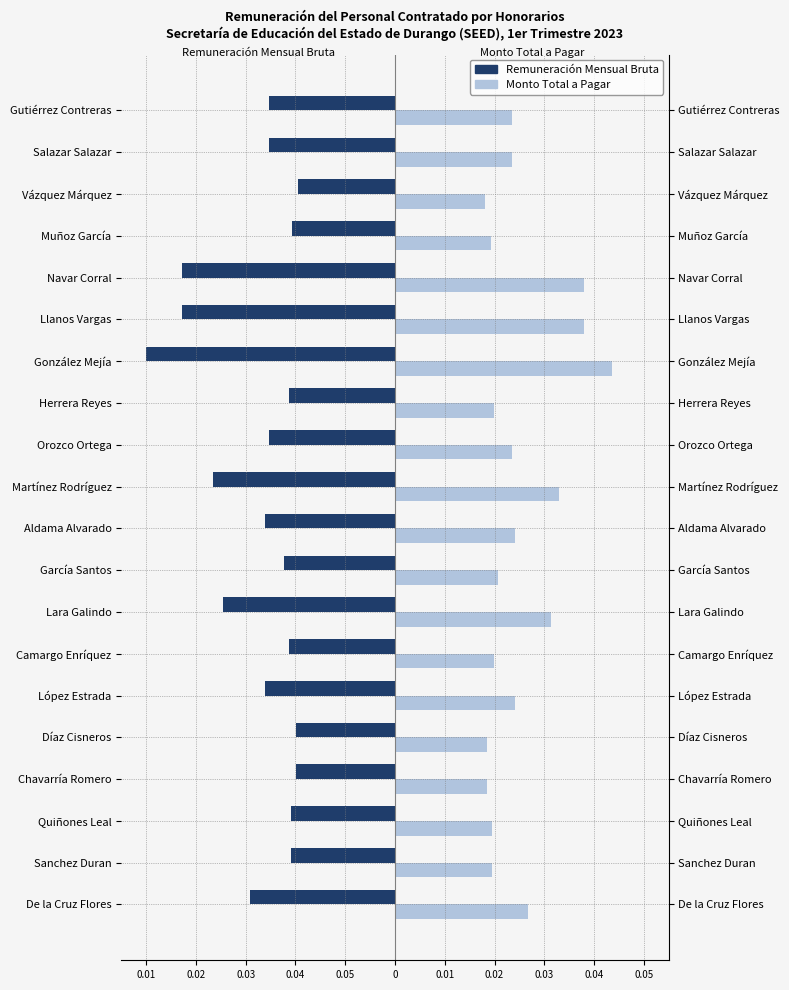

What are all the series names shown in the legend?

Remuneración Mensual Bruta, Monto Total a Pagar